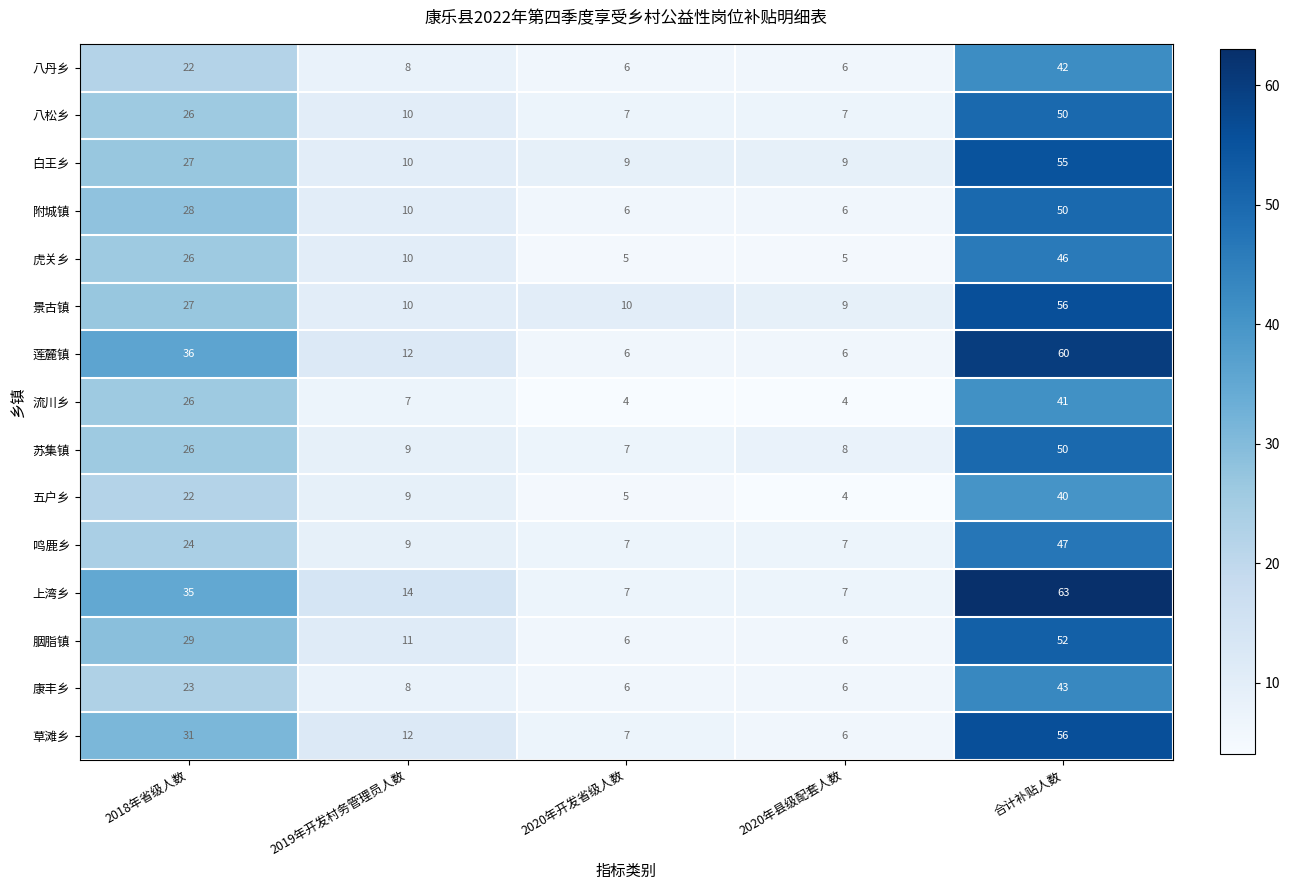

Which series has the widest spread of values?

上湾乡